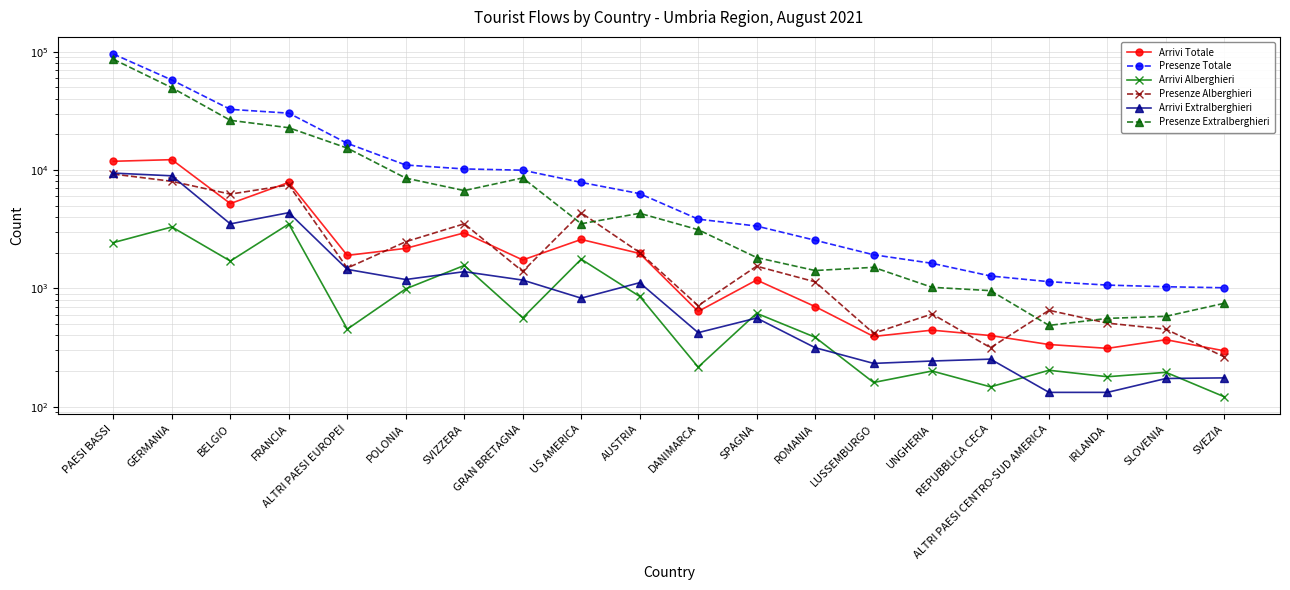

Count the number of categories in the chart.

20